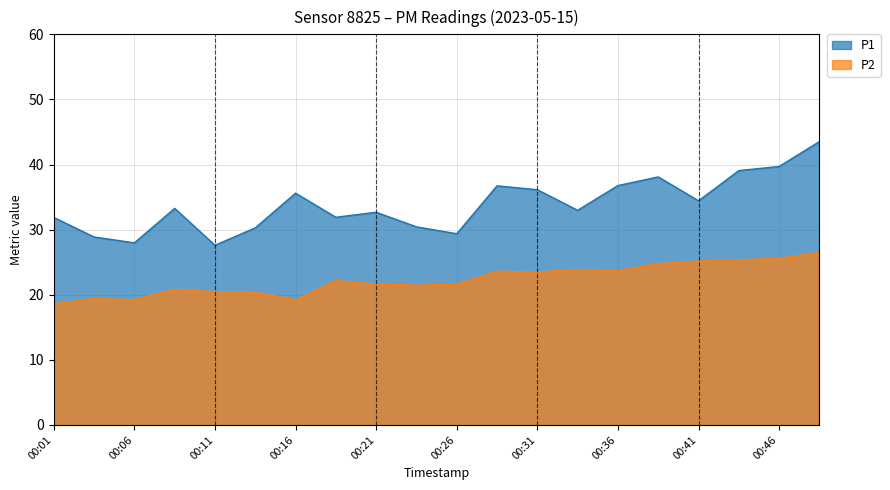

How many interior local valleys does the P2 series have?

5